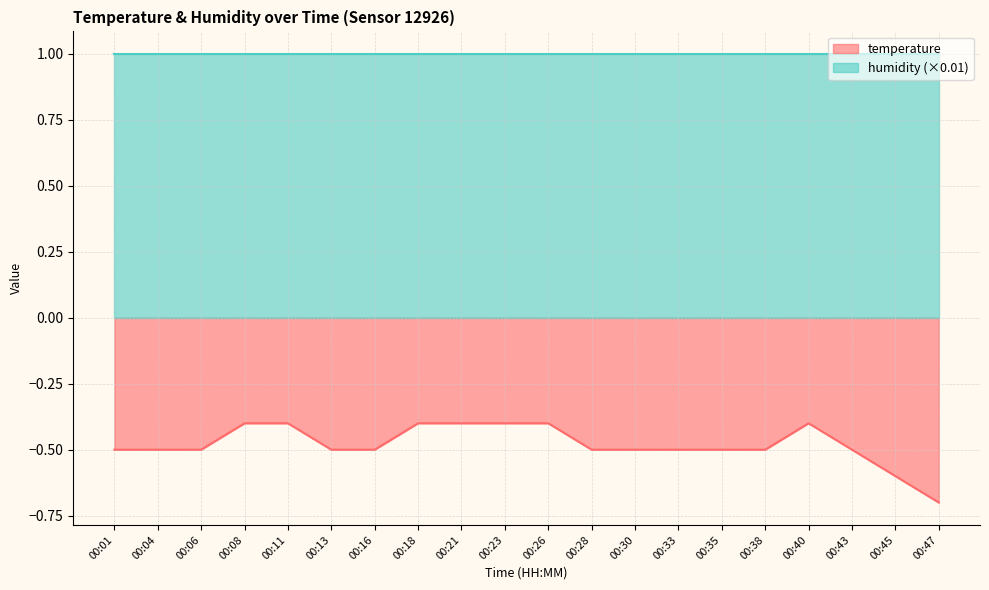

How many lines are shown in the chart?

2